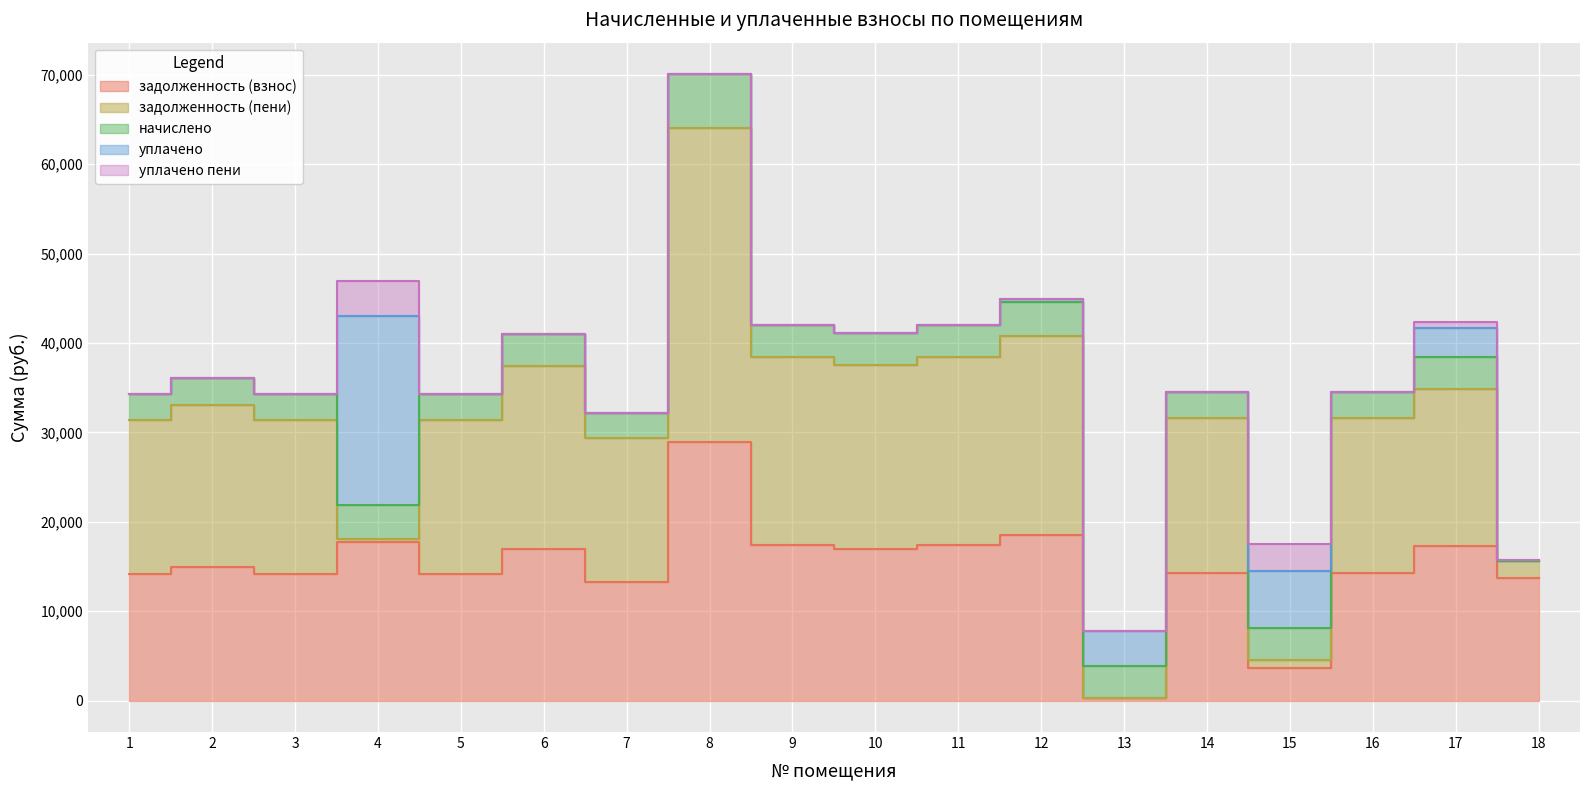

Where is задолженность (взнос) nearest to the value 14638?

2